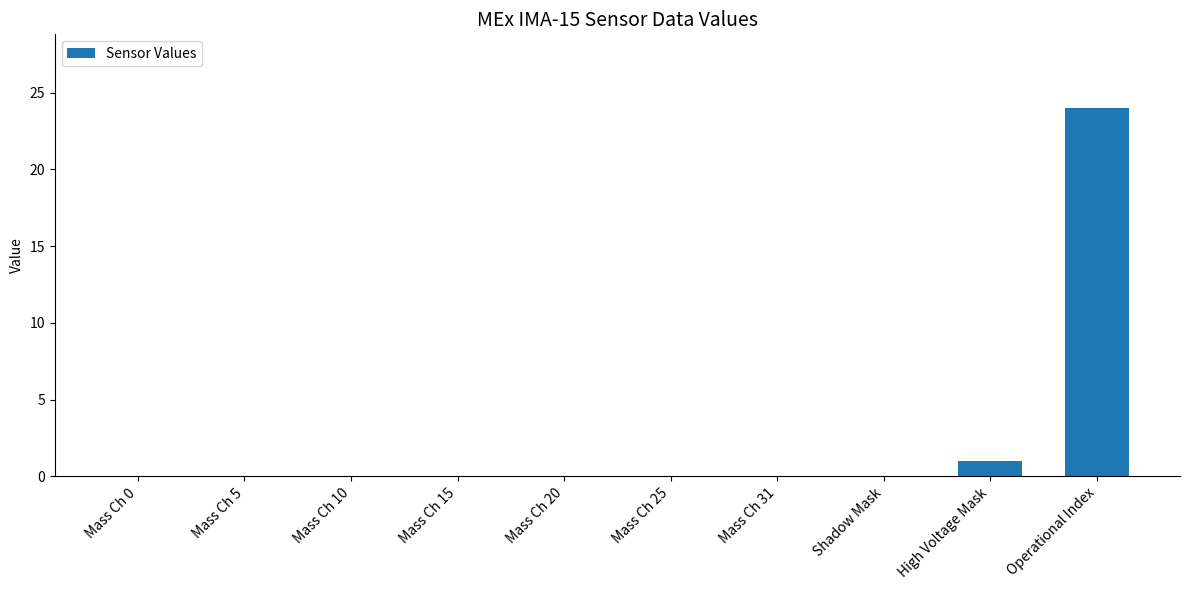

Reading left to right, list all the values displayed in this chart.

Mass Ch 0=0	Mass Ch 5=0	Mass Ch 10=0	Mass Ch 15=0	Mass Ch 20=0	Mass Ch 25=0	Mass Ch 31=0	Shadow Mask=0	High Voltage Mask=1	Operational Index=24